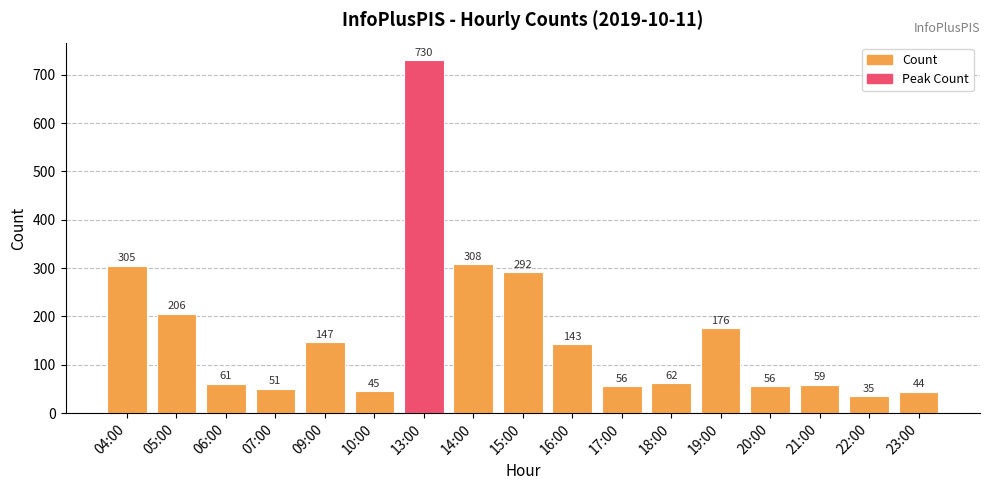

Reading left to right, list all the values displayed in this chart.

04:00=305	05:00=206	06:00=61	07:00=51	09:00=147	10:00=45	13:00=730	14:00=308	15:00=292	16:00=143	17:00=56	18:00=62	19:00=176	20:00=56	21:00=59	22:00=35	23:00=44